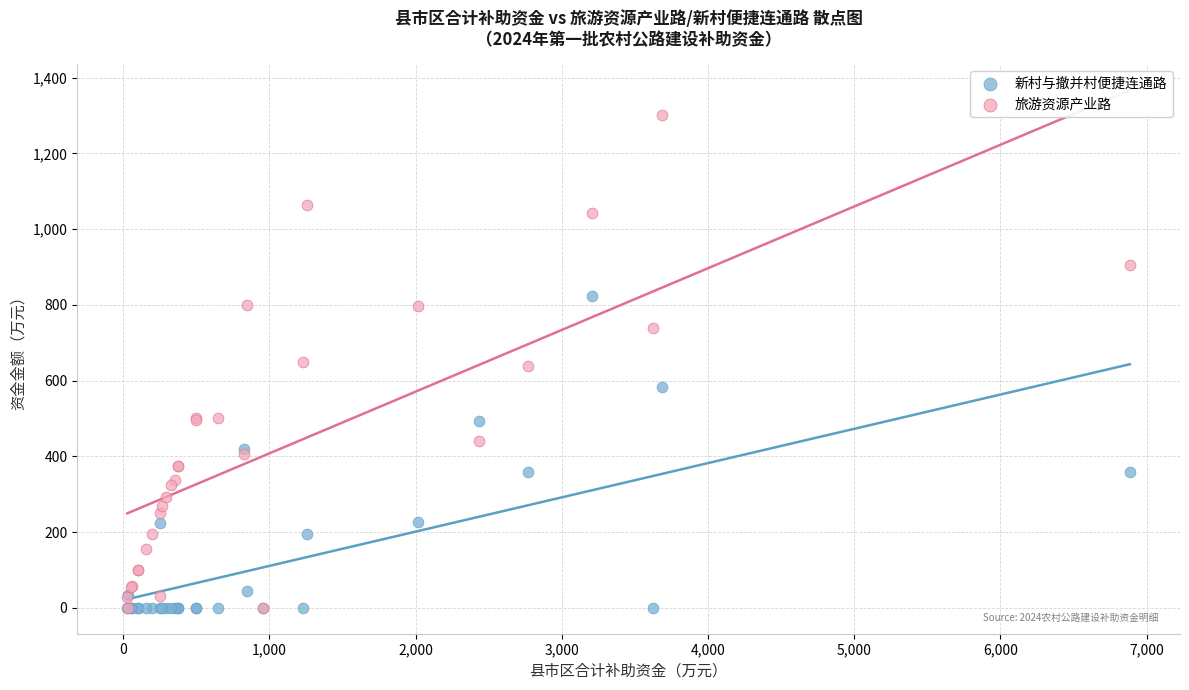

What are all the series names shown in the legend?

新村与撤并村便捷连通路, 旅游资源产业路